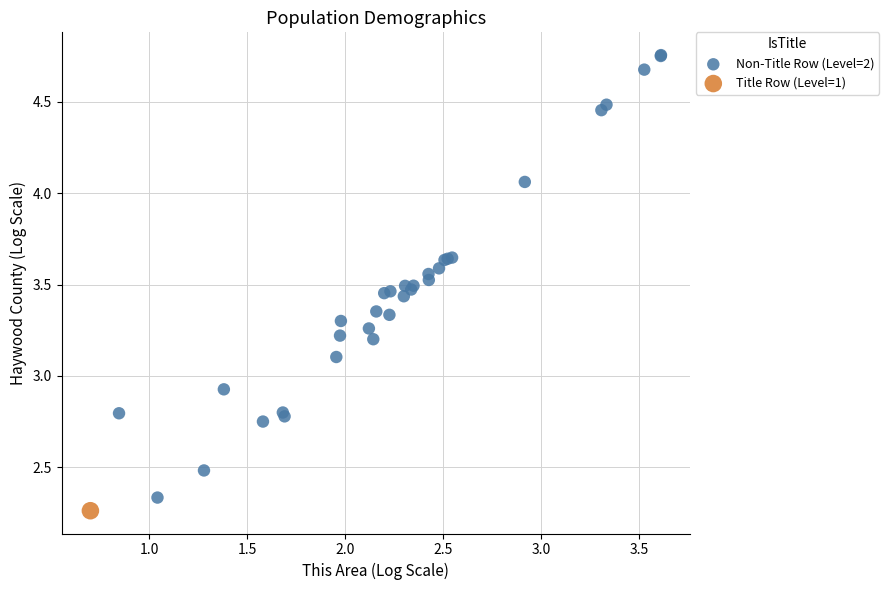

What are all the series names shown in the legend?

Non-Title Row (Level=2), Title Row (Level=1)